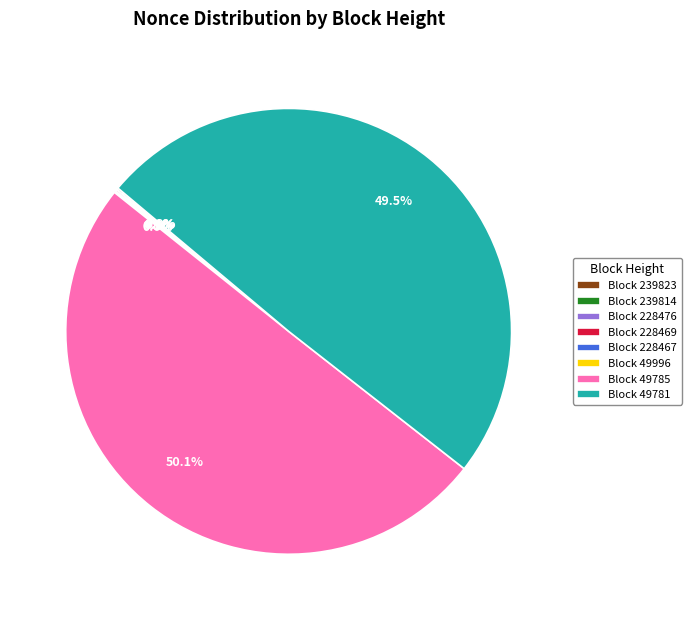

How much of the chart is everything except 239814?

99.9%